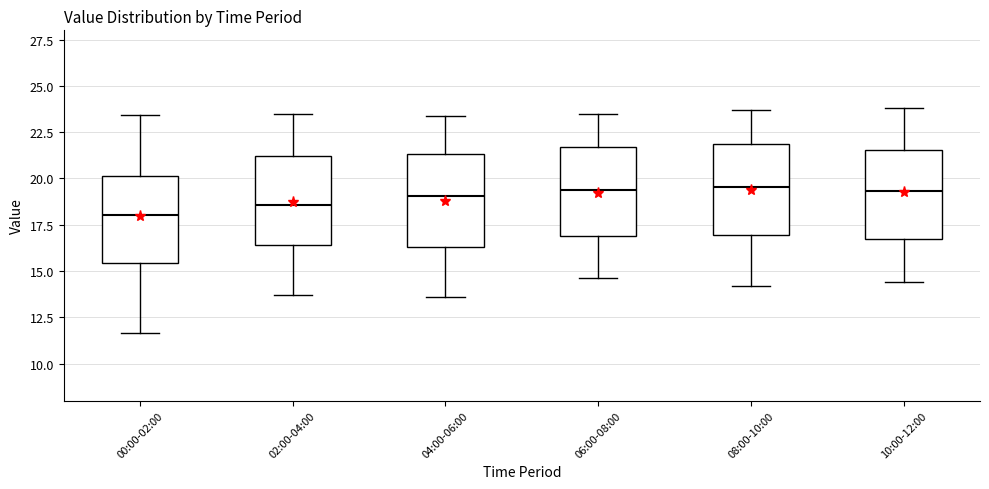

Reading left to right, transcribe this box plot: for each box, give where its median line is, the range the box spans, and where its two whiskers end, as read against the y-axis. The values are not printed on the chart, so give them approximately, as read against the axis.

00:00-02:00: median 18.0, box 15.5 to 20.0, whiskers 11.5 to 23.5
02:00-04:00: median 18.5, box 16.5 to 21.0, whiskers 13.5 to 23.5
04:00-06:00: median 19.0, box 16.5 to 21.5, whiskers 13.5 to 23.5
06:00-08:00: median 19.5, box 17.0 to 21.5, whiskers 14.5 to 23.5
08:00-10:00: median 19.5, box 17.0 to 22.0, whiskers 14.0 to 23.5
10:00-12:00: median 19.5, box 16.5 to 21.5, whiskers 14.5 to 24.0